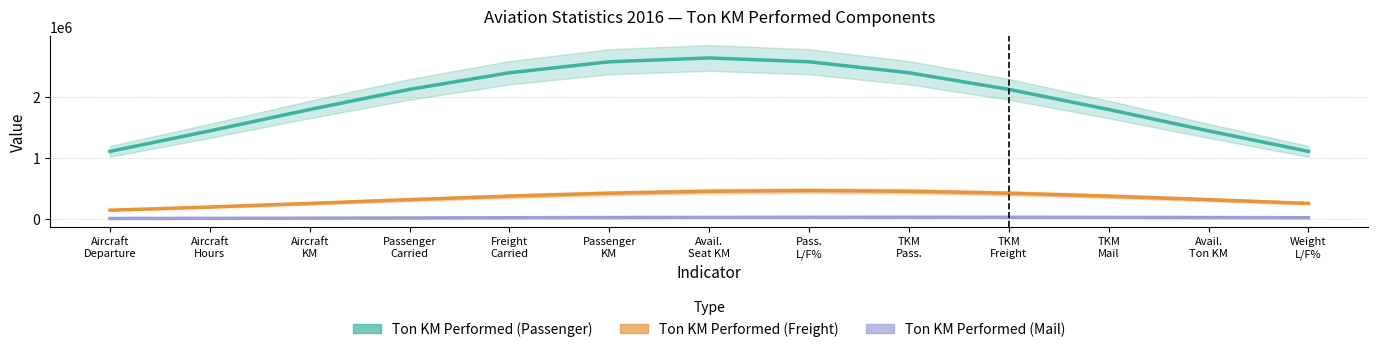

What are all the series names shown in the legend?

Ton KM Performed (Passenger), Ton KM Performed (Freight), Ton KM Performed (Mail)